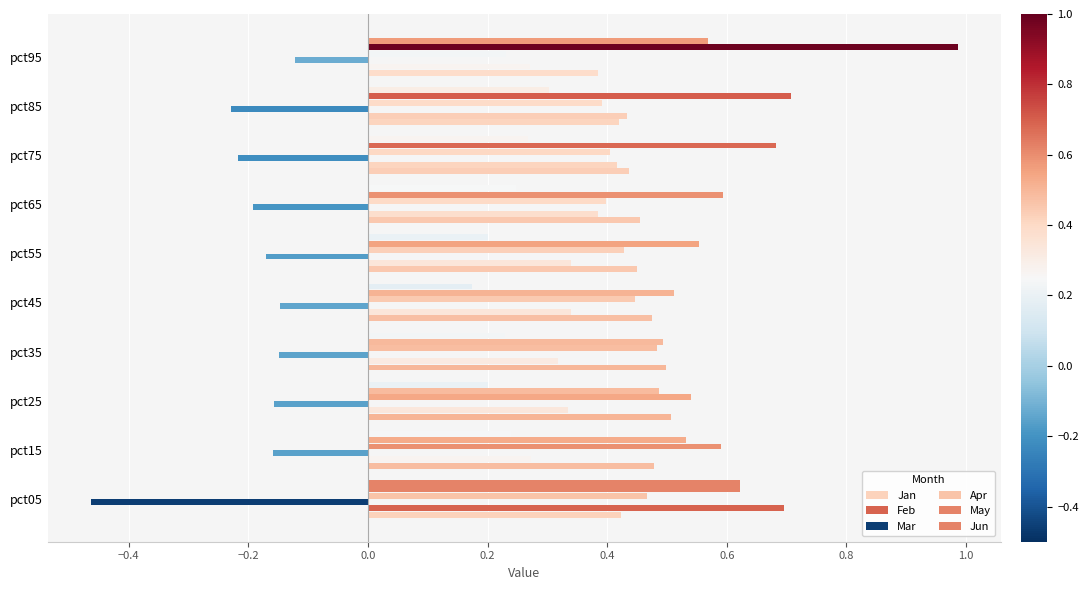

What is the average value of the Jan series?

0.5